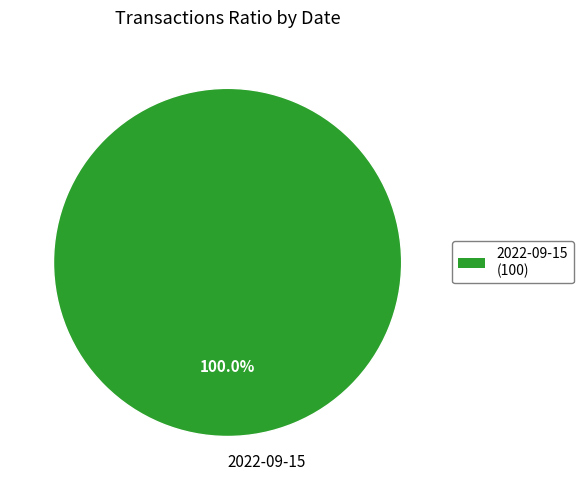

Does 2022-09-15 represent more than half of the total?

Yes